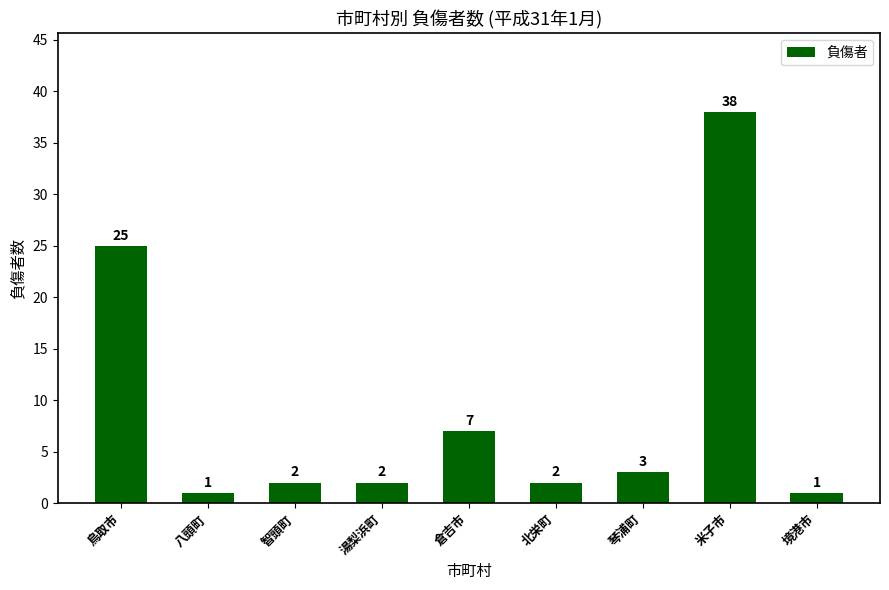

Approximately how many times larger is the value at 北栄町 compared to 鳥取市?

0.1